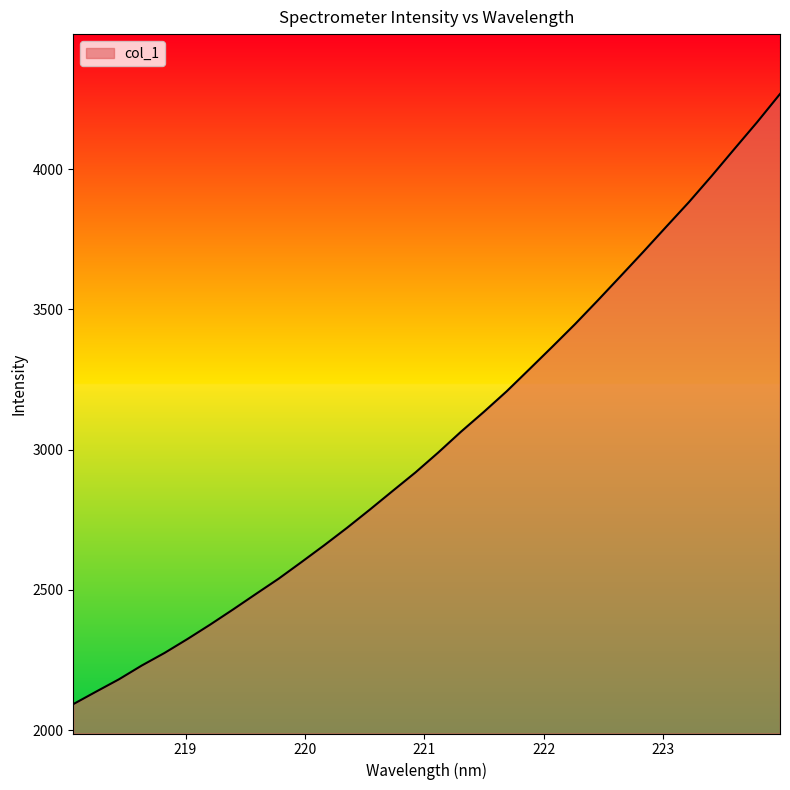

What is the maximum value shown in the chart?

4268.0